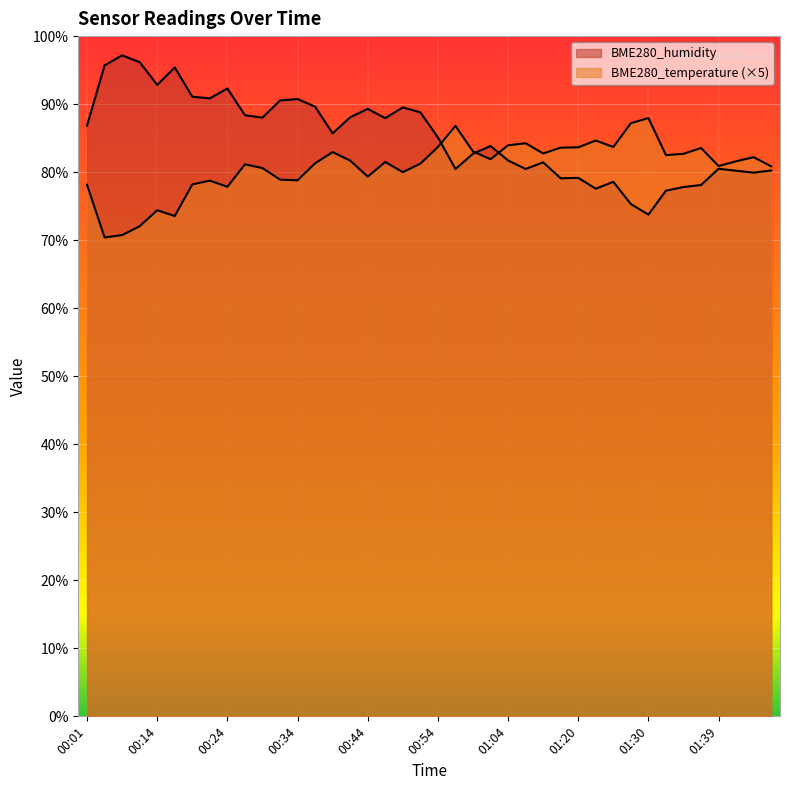

Reading right to left, list all the values displayed in this chart.

BME280_temperature: 01:47=80.9	01:44=82.2	01:42=81.6	01:39=80.9	01:37=83.6	01:34=82.7	01:32=82.5	01:30=88.0	01:27=87.2	01:25=83.7	01:22=84.7	01:20=83.7	01:17=83.6	01:15=82.8	01:12=84.2	01:04=83.9	01:02=81.9	00:59=83.0	00:57=86.8	00:54=83.7	00:52=81.2	00:49=80.0	00:47=81.5	00:44=79.3	00:42=81.7	00:39=83.0	00:37=81.3	00:34=78.8	00:31=78.9	00:29=80.6	00:26=81.2	00:24=77.8	00:22=78.8	00:19=78.2	00:16=73.6	00:14=74.4	00:09=72.0	00:06=70.8	00:04=70.4	00:01=78.2
BME280_humidity: 01:47=80.2	01:44=79.9	01:42=80.2	01:39=80.5	01:37=78.1	01:34=77.8	01:32=77.3	01:30=73.8	01:27=75.3	01:25=78.6	01:22=77.6	01:20=79.2	01:17=79.1	01:15=81.4	01:12=80.5	01:04=81.7	01:02=83.8	00:59=82.7	00:57=80.5	00:54=85.1	00:52=88.8	00:49=89.5	00:47=87.9	00:44=89.3	00:42=88.1	00:39=85.7	00:37=89.6	00:34=90.8	00:31=90.5	00:29=88.0	00:26=88.4	00:24=92.3	00:22=90.8	00:19=91.1	00:16=95.4	00:14=92.8	00:09=96.2	00:06=97.2	00:04=95.7	00:01=86.9